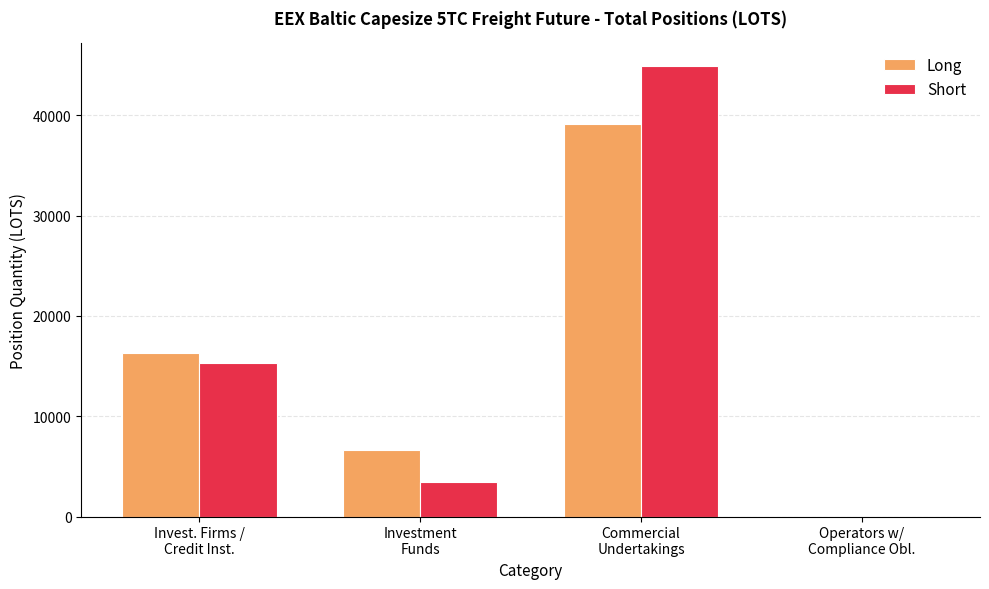

What is the greatest value displayed?

44955.7